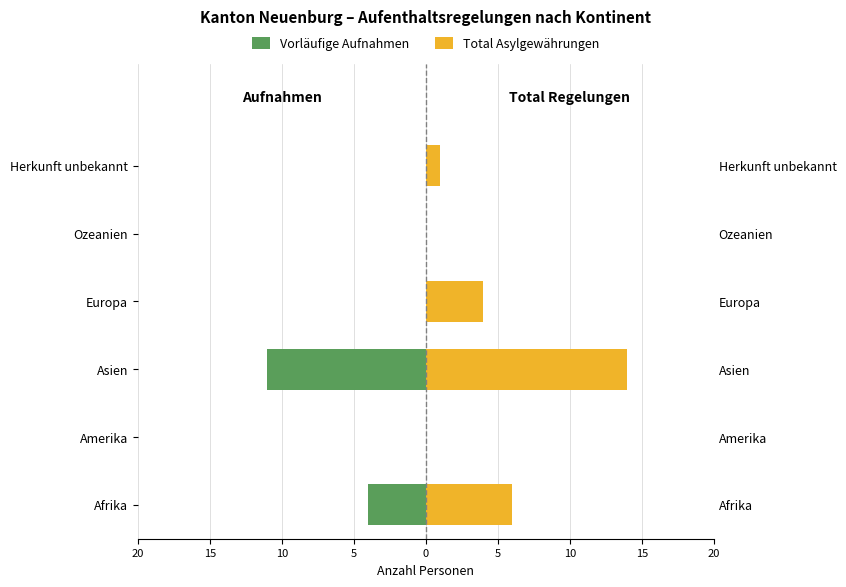

What is the difference between the Total Asylgewährungen values at Europa and Afrika?

2